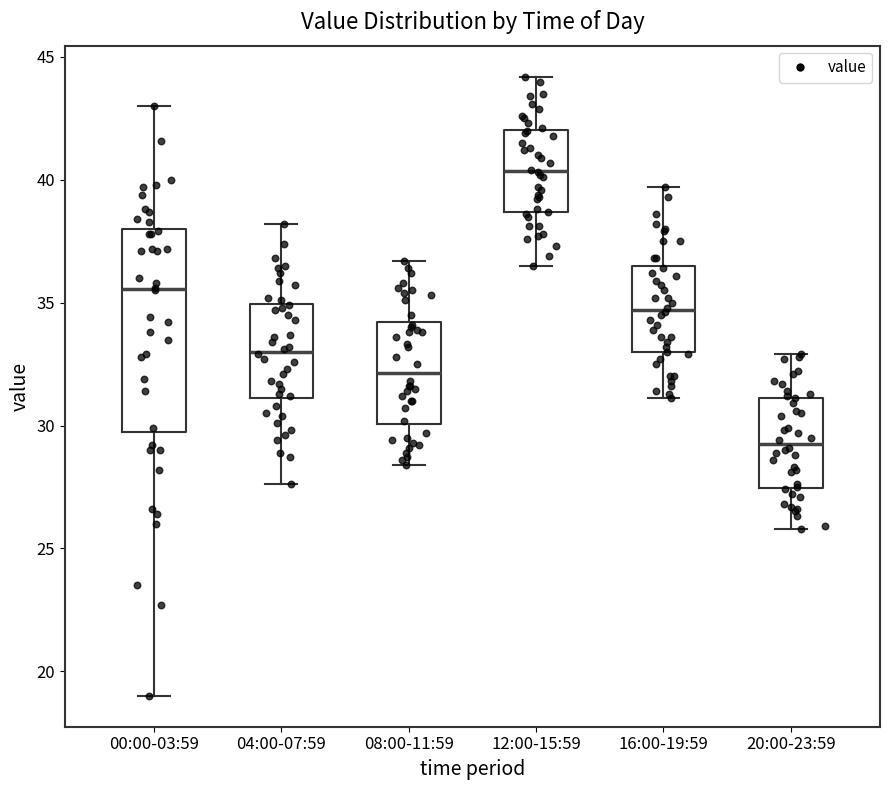

Reading left to right, transcribe this box plot: for each box, give where its median line is, the range the box spans, and where its two whiskers end, as read against the y-axis. The values are not printed on the chart, so give them approximately, as read against the axis.

00:00-03:59: median 35.5, box 29.5 to 38.0, whiskers 19.0 to 43.0
04:00-07:59: median 33.0, box 31.0 to 35.0, whiskers 27.5 to 38.0
08:00-11:59: median 32.0, box 30.0 to 34.0, whiskers 28.5 to 36.5
12:00-15:59: median 40.5, box 38.5 to 42.0, whiskers 36.5 to 44.0
16:00-19:59: median 34.5, box 33.0 to 36.5, whiskers 31.0 to 39.5
20:00-23:59: median 29.5, box 27.5 to 31.0, whiskers 26.0 to 33.0